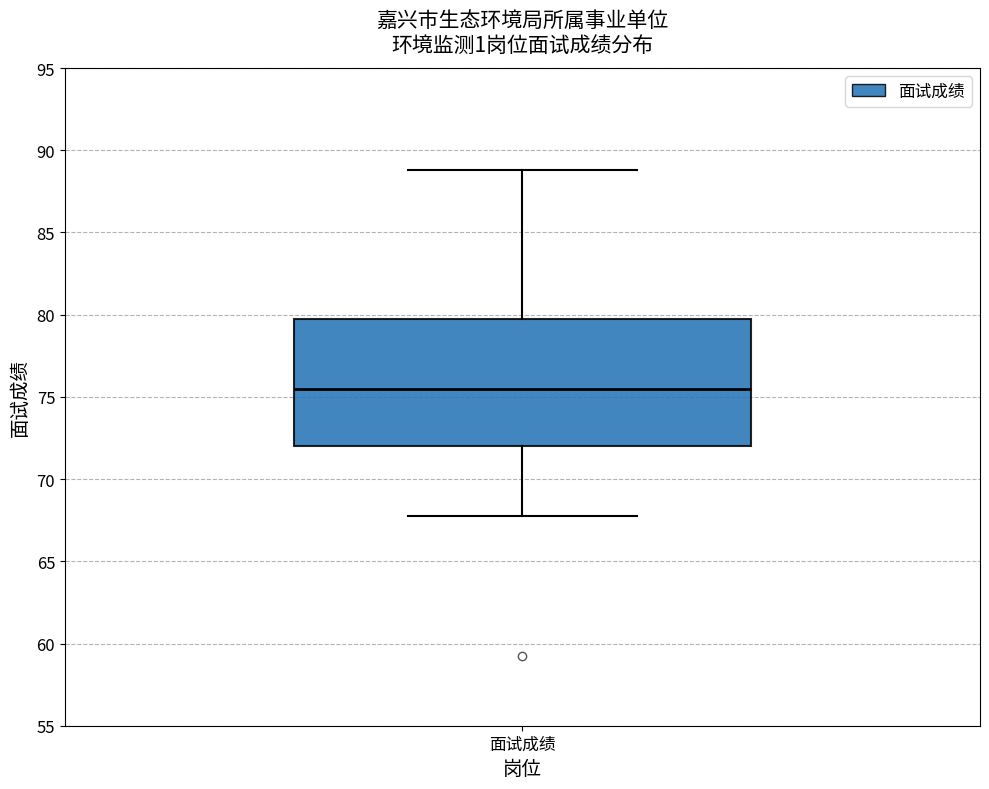

Read this box plot against the y-axis: the position of the median line, the range covered by the box, and the ends of both whiskers. The values are not printed on the chart, so give them approximately, as read against the axis.

median 75.5, box 72.0 to 79.5, whiskers 67.5 to 89.0